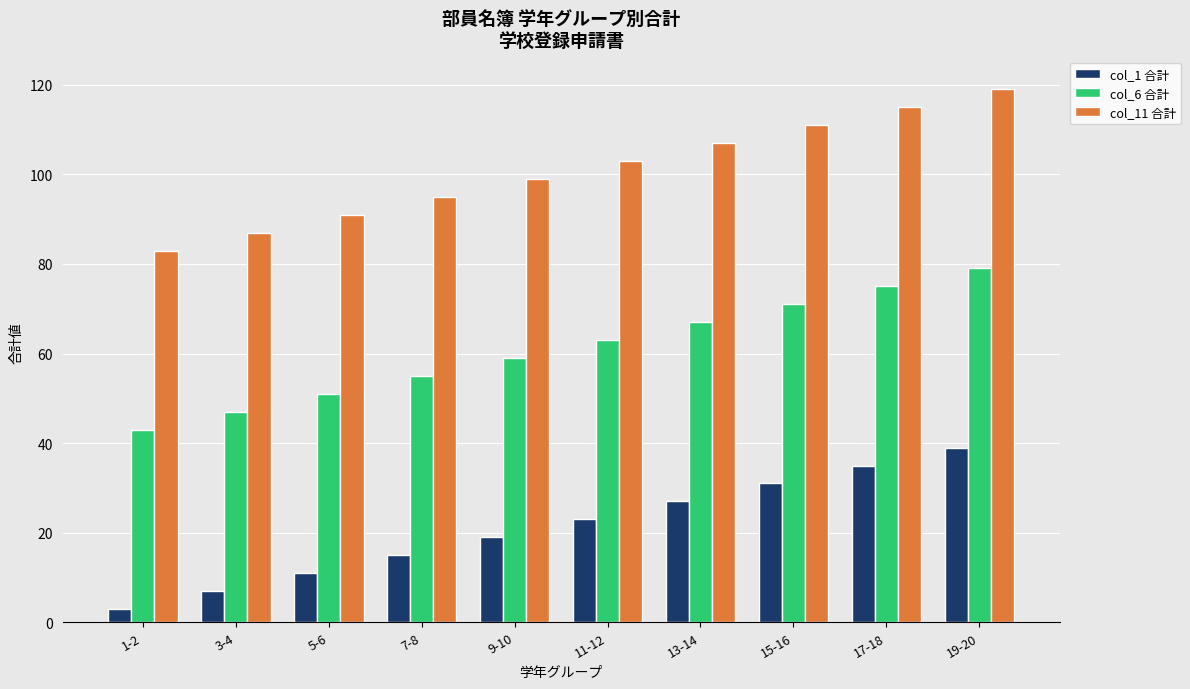

What is the sum of the col_11 合計 values at 13-14 and 1-2?

190